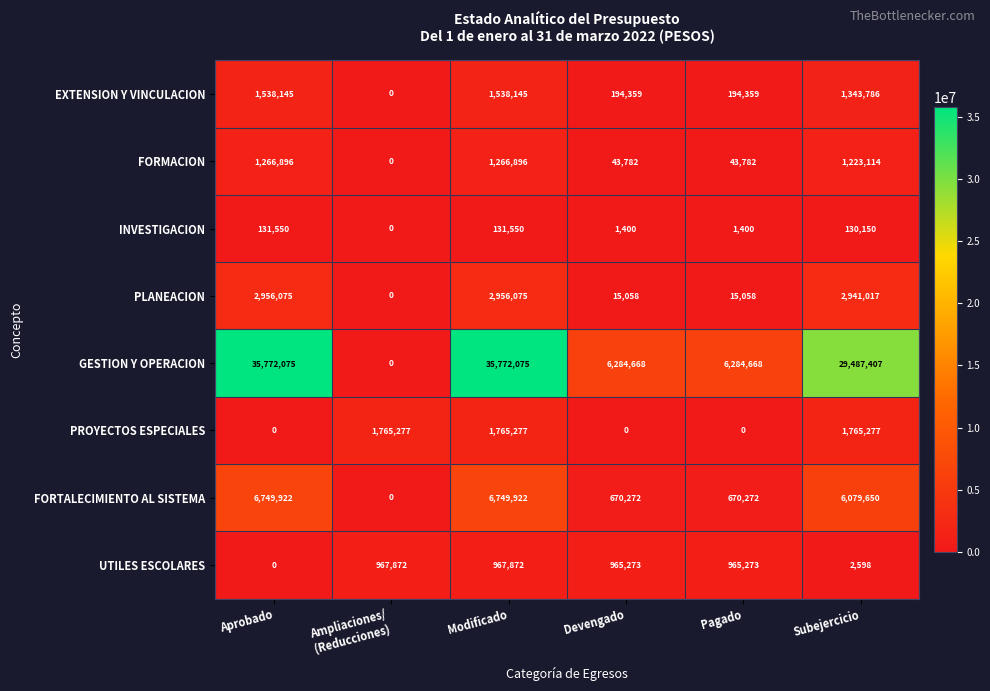

How many GESTION Y OPERACION values are between 6284668 and 35772075?

5